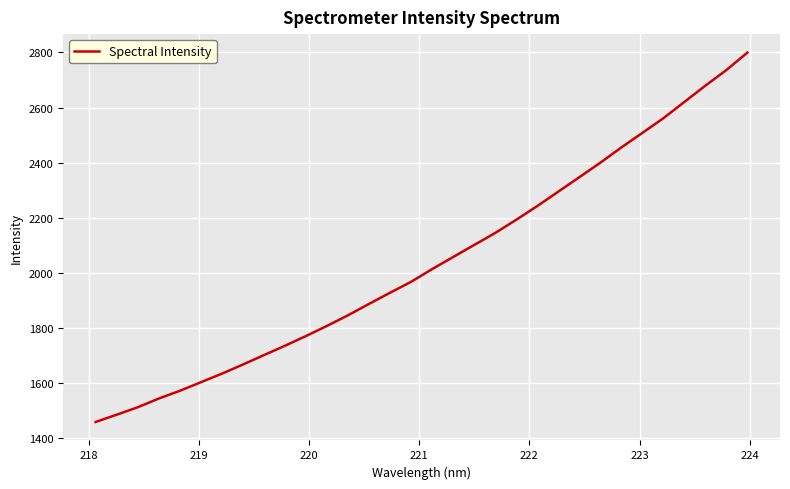

What is the minimum value shown in the chart?

1459.3